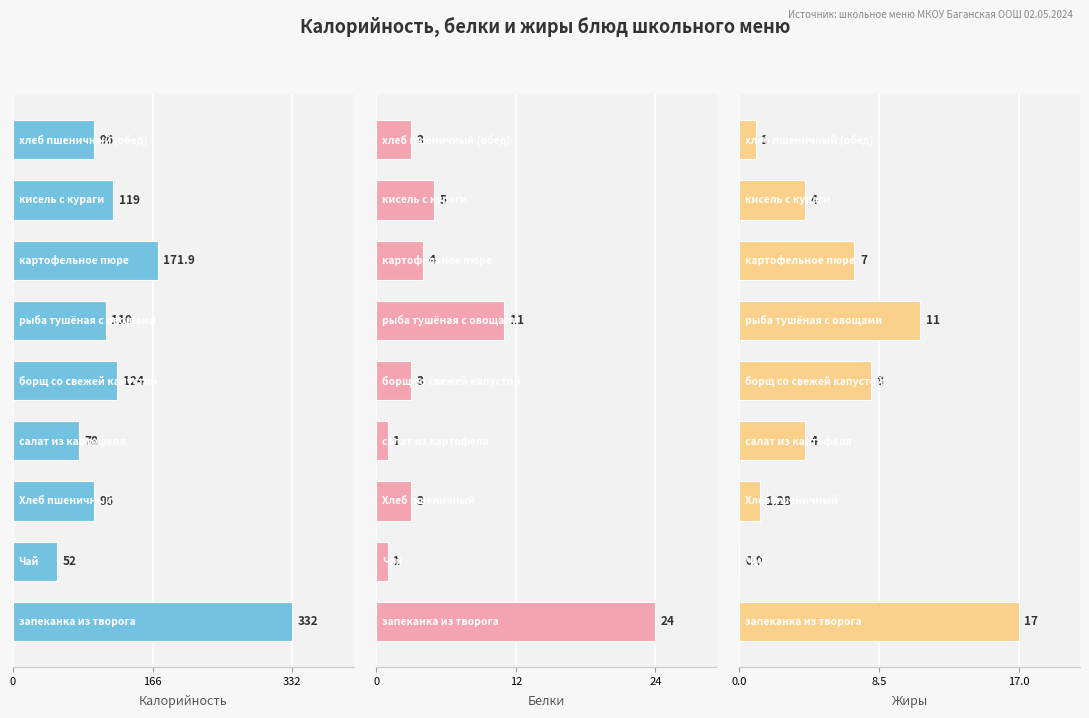

What is the greatest value displayed?

332.0